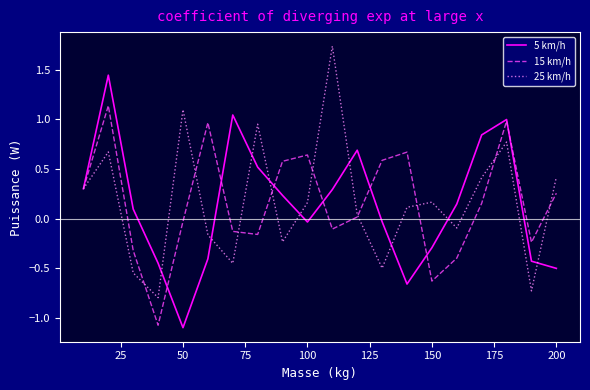

True or false: 15 km/h has more than 1 points higher than both neighbors.

True